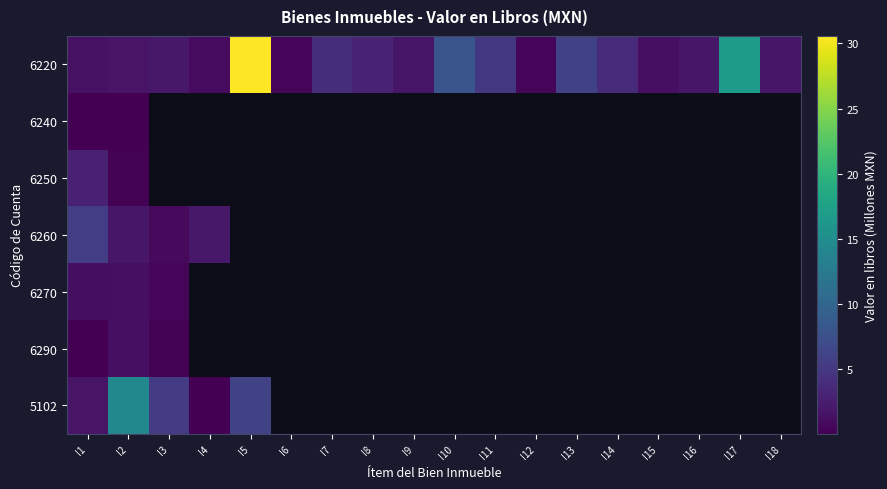

At how many categories does at least one series exceed 21?

1